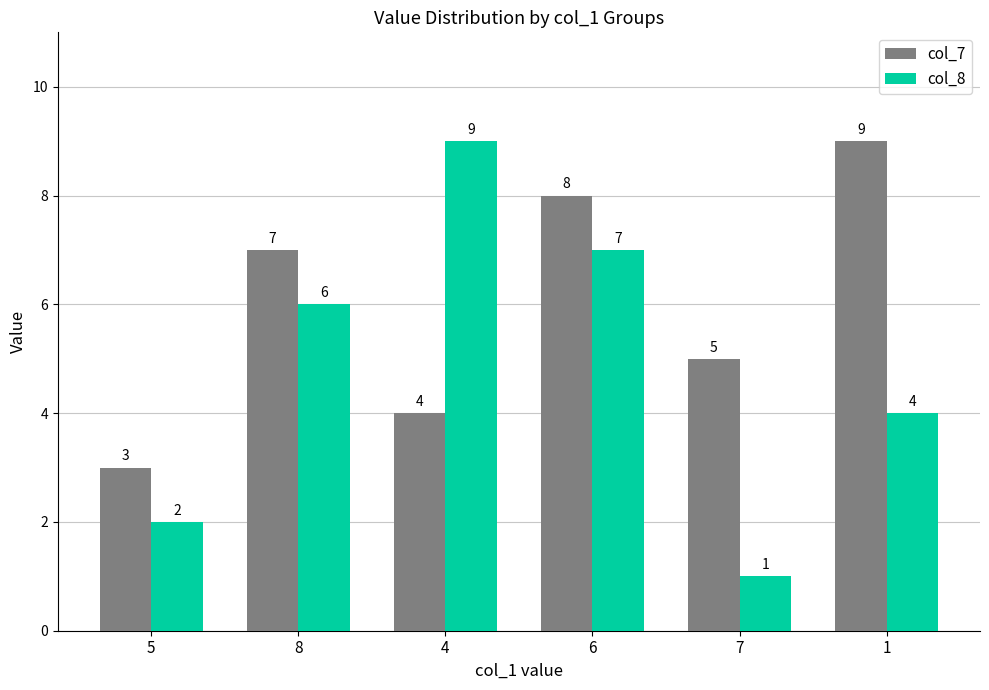

Reading left to right, what are all the values shown in this chart?

col_7: 5=3	8=7	4=4	6=8	7=5	1=9
col_8: 5=2	8=6	4=9	6=7	7=1	1=4